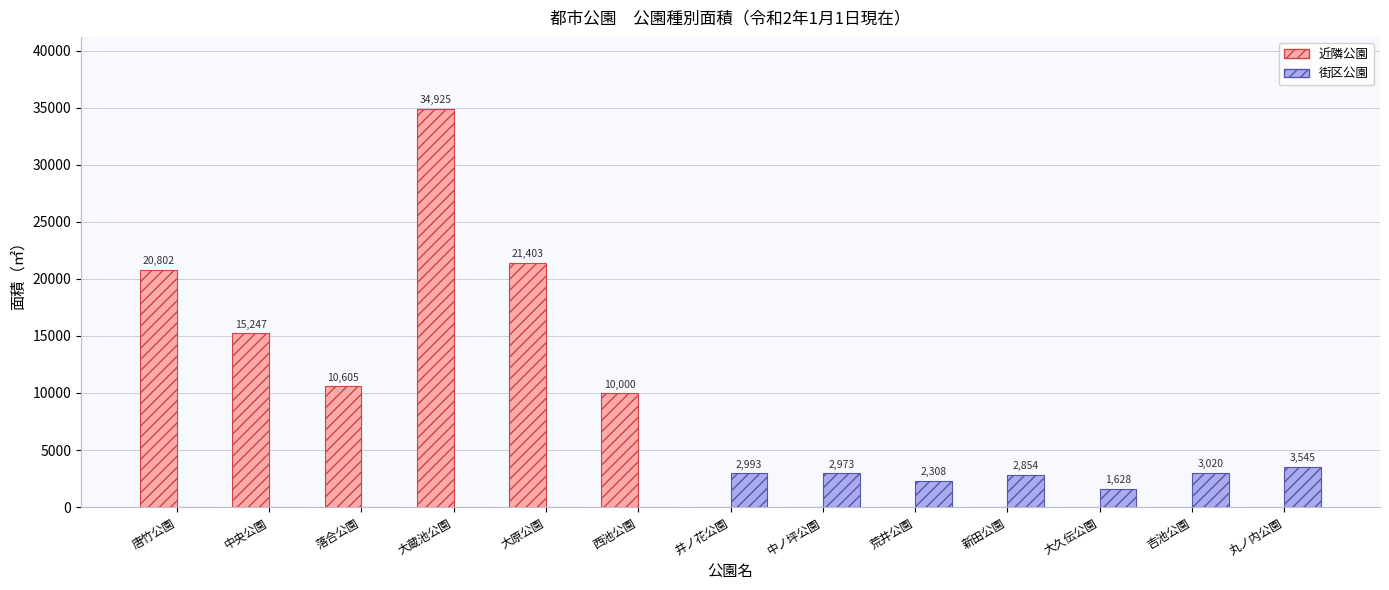

What is the maximum value for 近隣公園?

34925